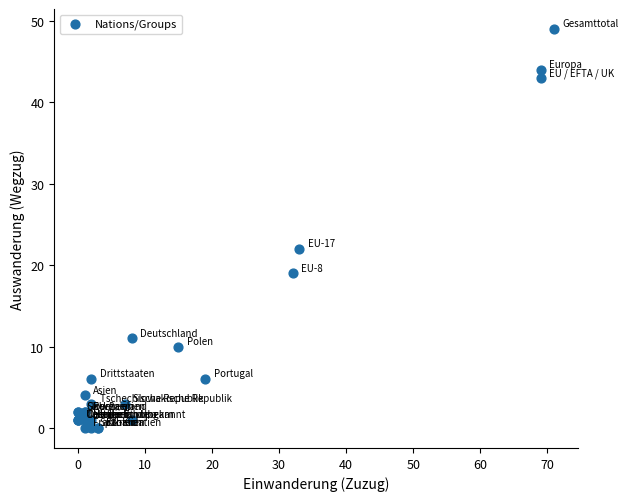

What Y value in the scatter plot is closest to 24?

22